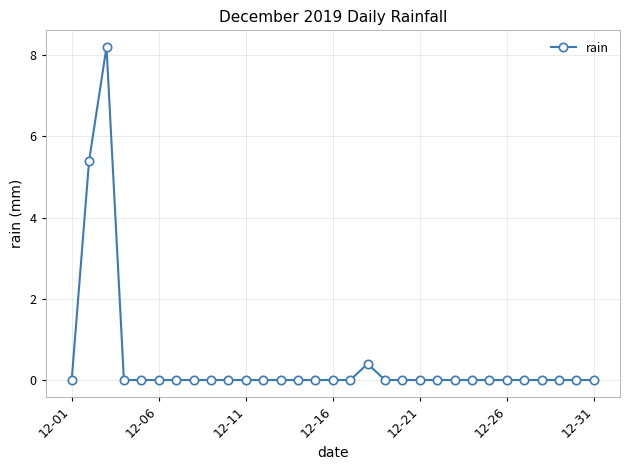

What is the greatest value displayed?

8.2